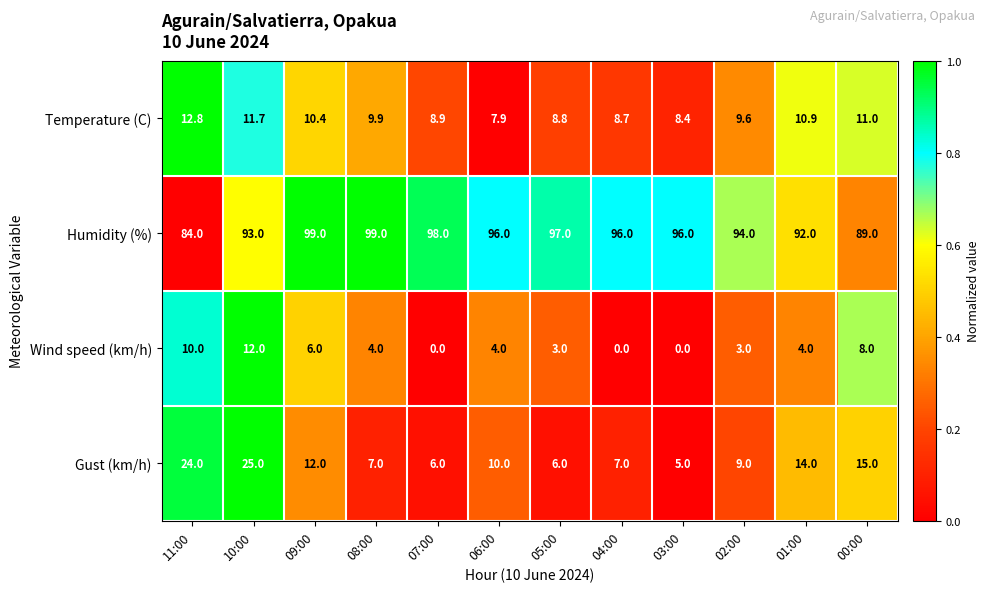

Where is Temperature (C) nearest to the value 10?

08:00